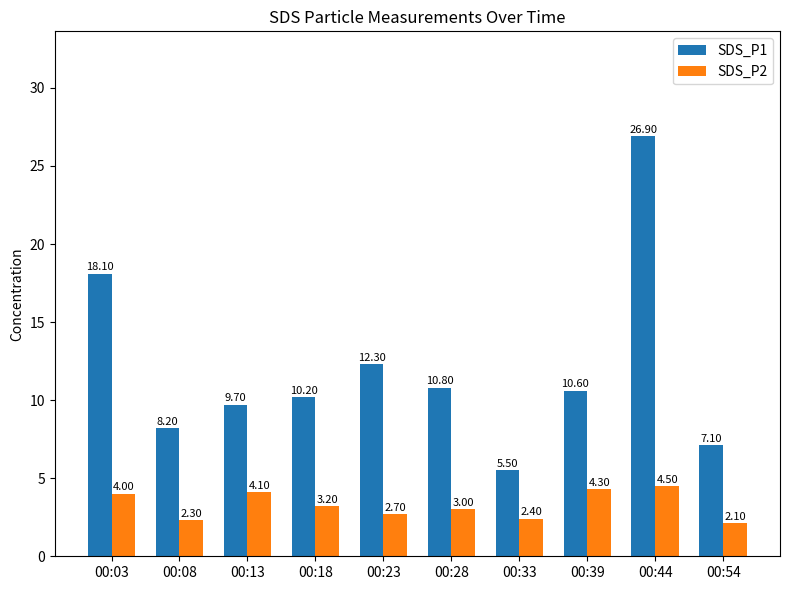

Are the bars horizontal?

No